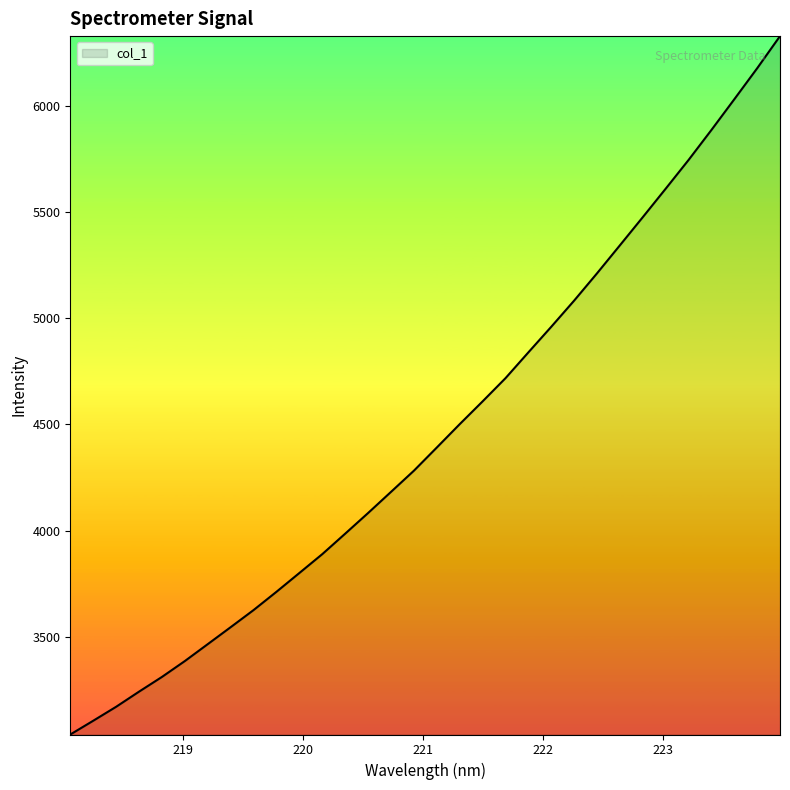

True or false: the data has more than 0 interior local peaks.

False